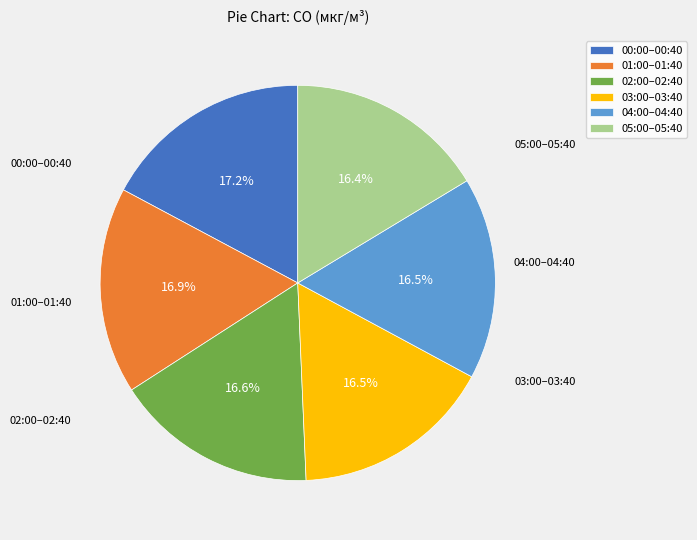

What is the total percentage of 05:00–05:40 and 01:00–01:40?

33.3%